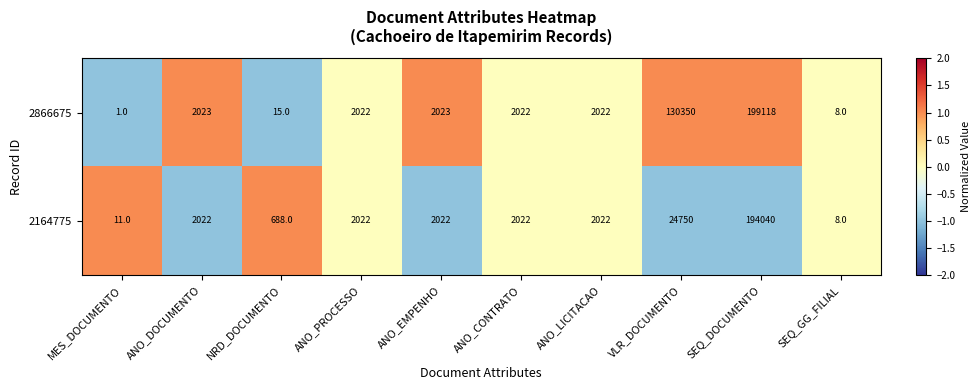

What is the difference between the maximum and second lowest values in the 2164775 series?

194029